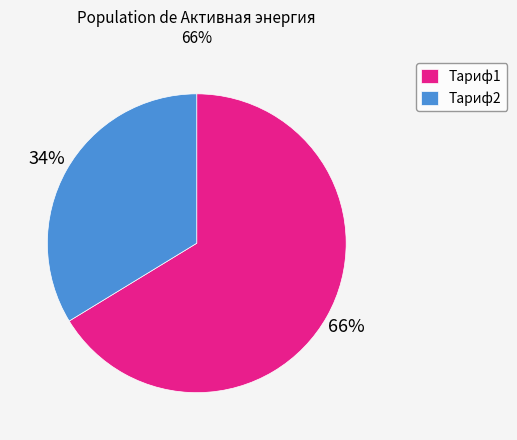

Which has a higher value, Тариф2 or Тариф1?

Тариф1